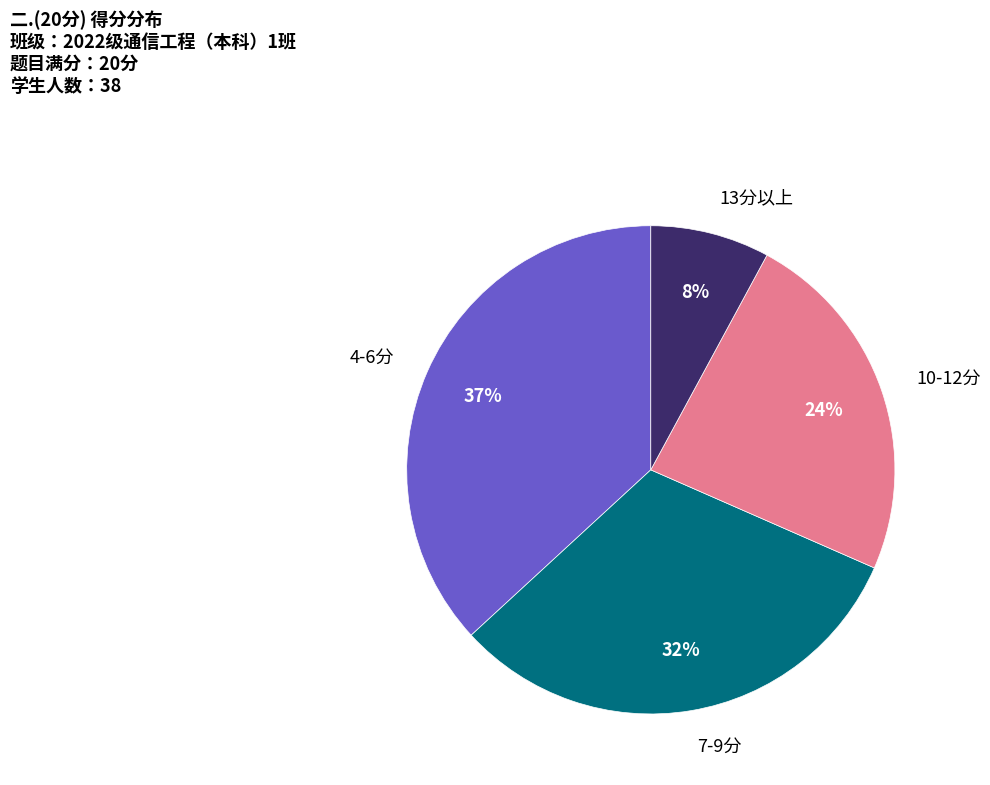

Does 10-12分 represent more than half of the total?

No